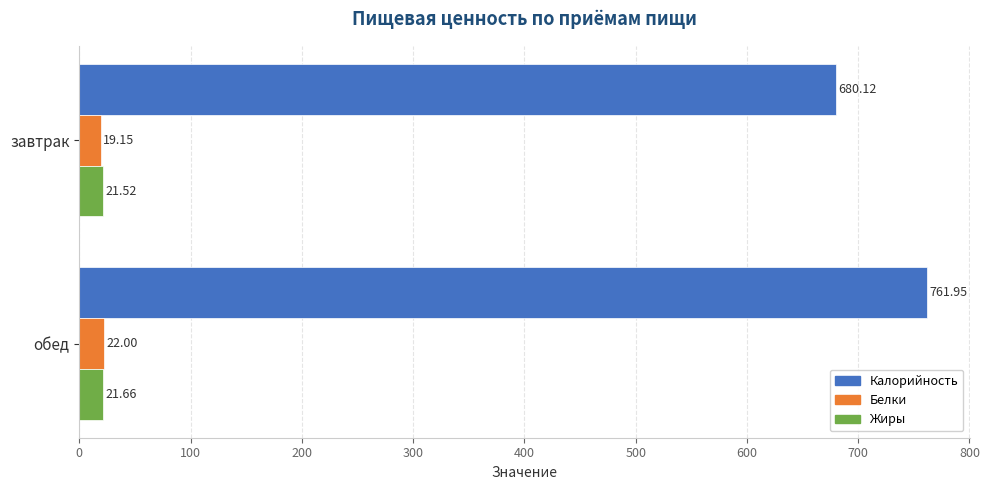

Count the Жиры values in the range 21 to 22.

2